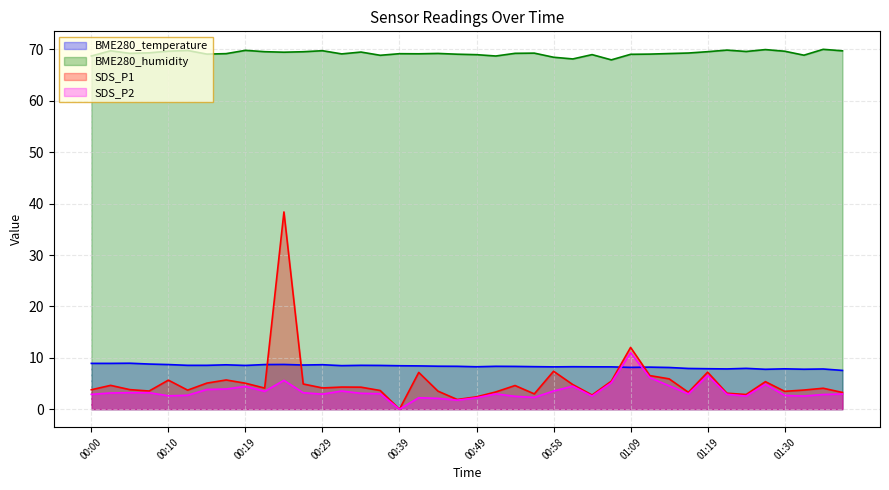

Count the number of categories in the chart.

40